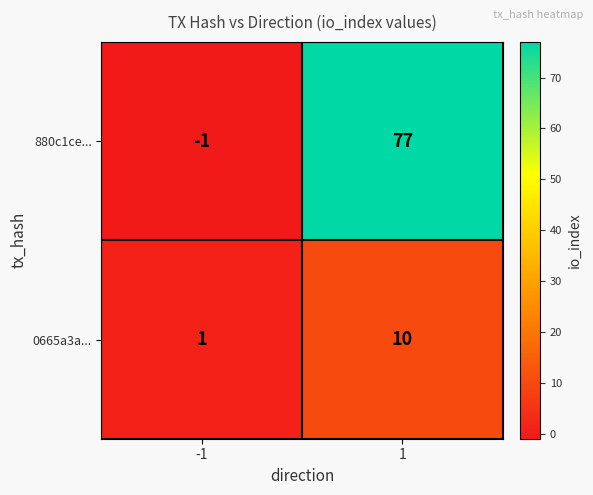

Which series has the largest range (max minus min)?

880c1ce...